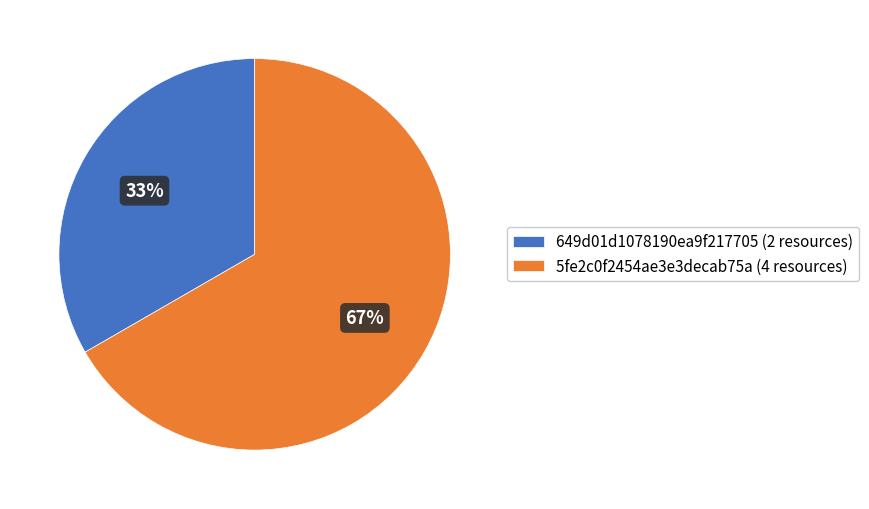

What percentage is the 649d01d1078190ea9f217705 (2 resources) slice, to the nearest percent?

33%